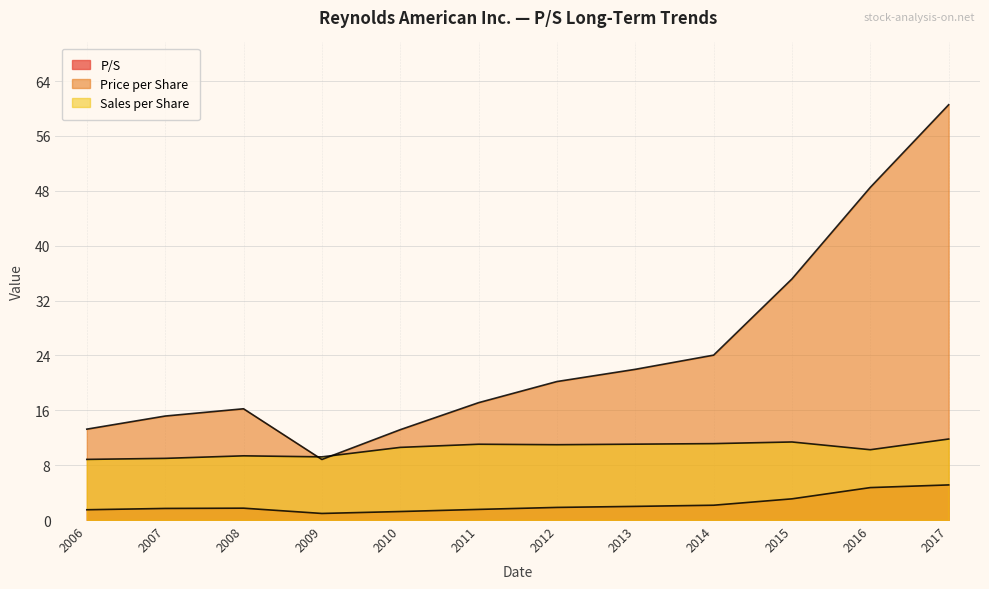

Where is P/S nearest to the value 3?

2015